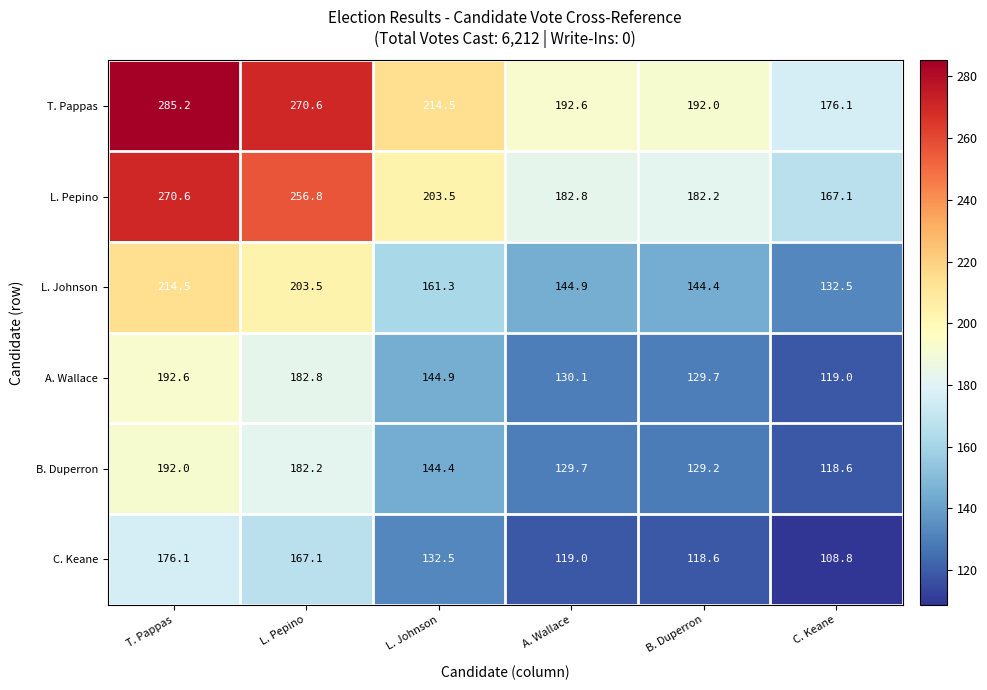

At L. Johnson, list the series in order from smallest to largest.

C. Keane, B. Duperron, A. Wallace, L. Johnson, L. Pepino, T. Pappas